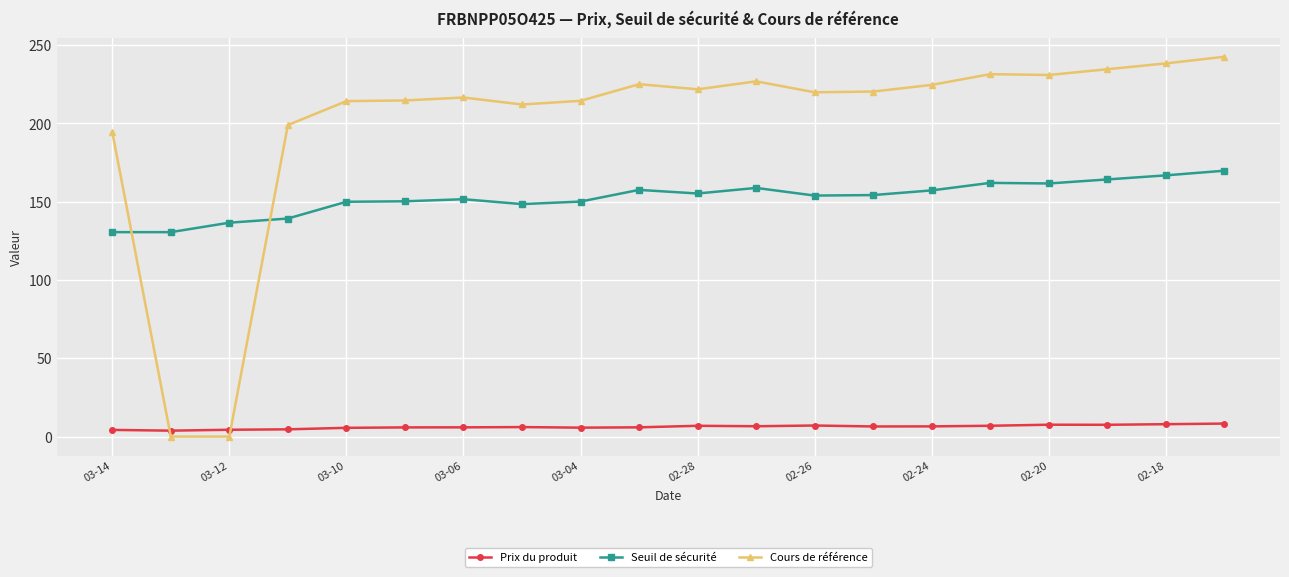

Does the chart have visible grid lines?

Yes